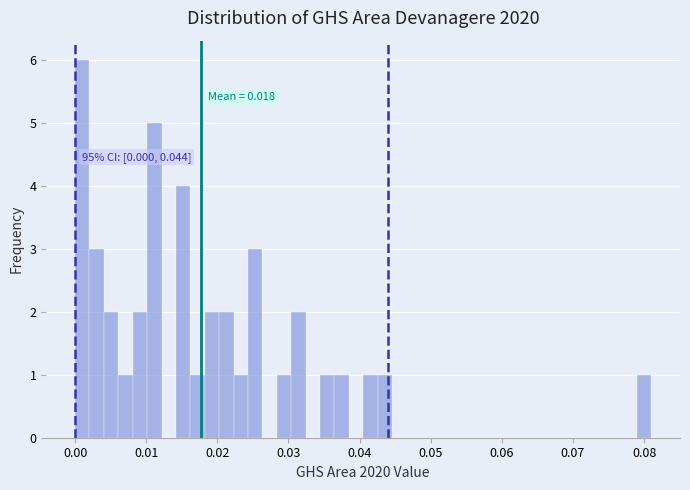

Around what value on the x-axis is the tallest bar? Give the approximate position of its centre, as read against the axis.

0.001